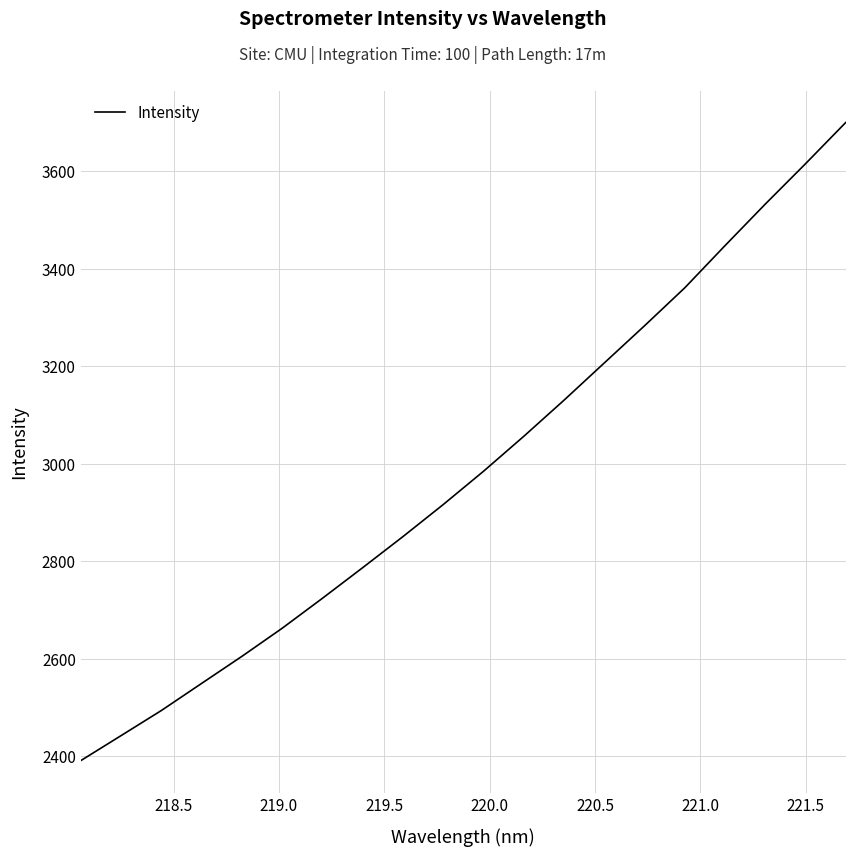

What is the minimum value shown in the chart?

2390.5